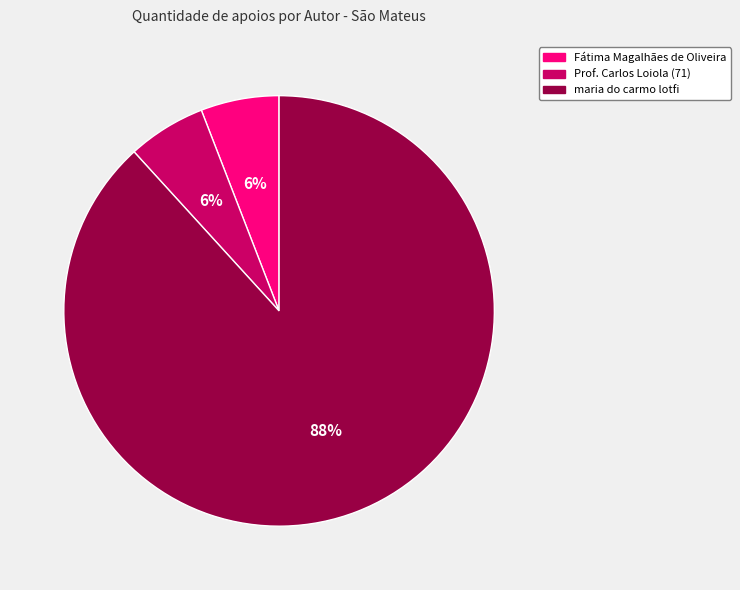

To the nearest percent, what is the average slice percentage?

33%